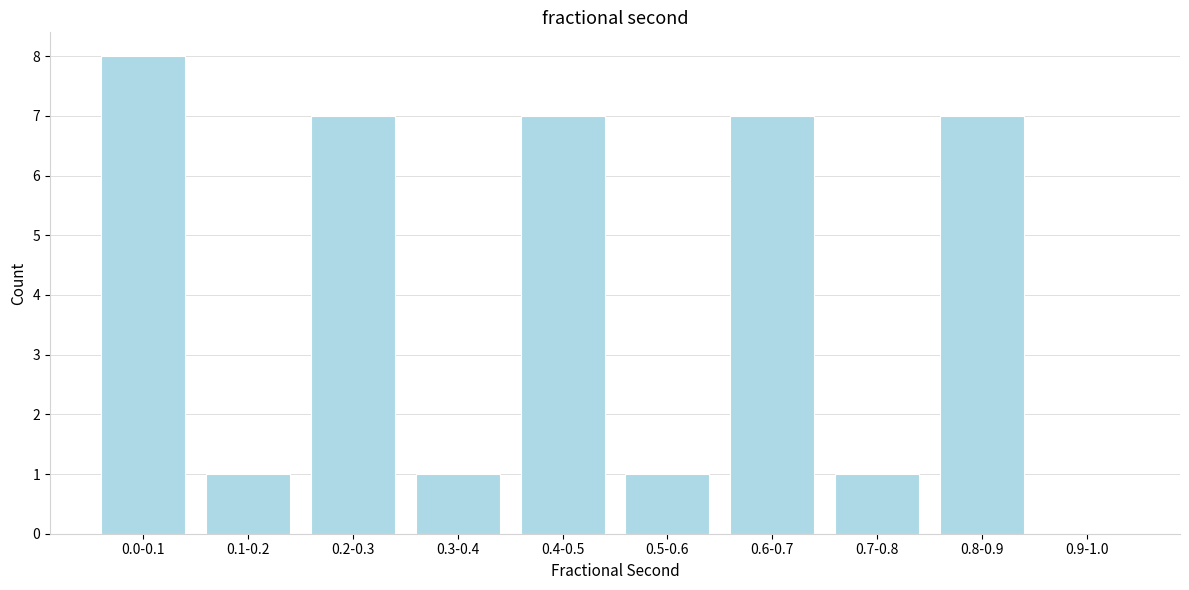

Reading right to left, extract all data points from this chart.

0.9-1.0=0	0.8-0.9=7	0.7-0.8=1	0.6-0.7=7	0.5-0.6=1	0.4-0.5=7	0.3-0.4=1	0.2-0.3=7	0.1-0.2=1	0.0-0.1=8